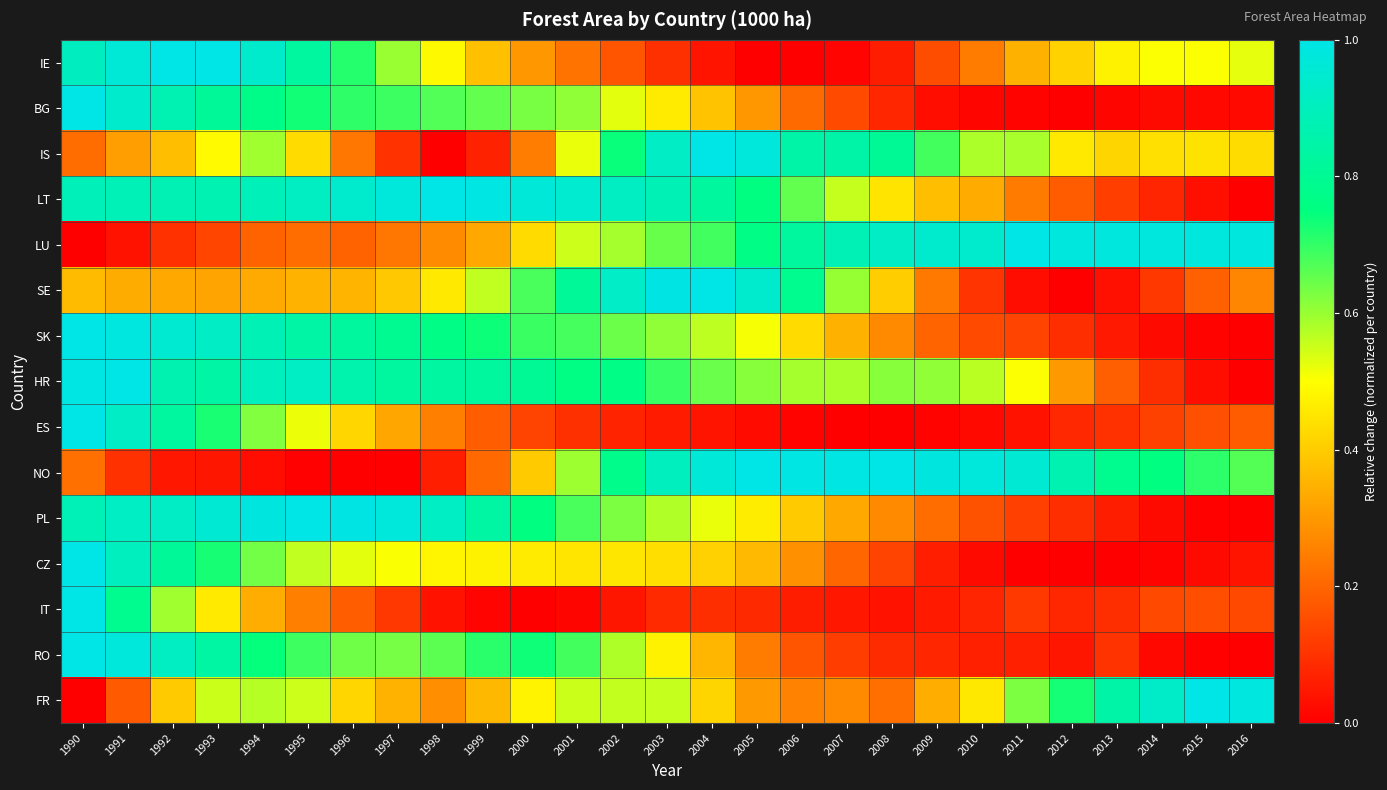

Reading left to right, extract all data points from this chart.

IE: 1990=0.9	1991=1.0	1992=1.0	1993=1.0	1994=0.9	1995=0.8	1996=0.7	1997=0.6	1998=0.5	1999=0.4	2000=0.3	2001=0.2	2002=0.2	2003=0.1	2004=0.0	2005=0.0	2006=0.0	2007=0.0	2008=0.1	2009=0.2	2010=0.2	2011=0.3	2012=0.4	2013=0.5	2014=0.5	2015=0.5	2016=0.5
BG: 1990=1.0	1991=0.9	1992=0.9	1993=0.8	1994=0.8	1995=0.7	1996=0.7	1997=0.7	1998=0.7	1999=0.7	2000=0.6	2001=0.6	2002=0.5	2003=0.5	2004=0.4	2005=0.3	2006=0.2	2007=0.1	2008=0.1	2009=0.0	2010=0.0	2011=0.0	2012=0.0	2013=0.0	2014=0.0	2015=0.0	2016=0.0
IS: 1990=0.2	1991=0.3	1992=0.4	1993=0.5	1994=0.6	1995=0.4	1996=0.2	1997=0.1	1998=0.0	1999=0.1	2000=0.2	2001=0.5	2002=0.7	2003=0.9	2004=1.0	2005=1.0	2006=0.8	2007=0.8	2008=0.8	2009=0.7	2010=0.6	2011=0.6	2012=0.5	2013=0.4	2014=0.4	2015=0.4	2016=0.4
LT: 1990=0.9	1991=0.9	1992=0.9	1993=0.9	1994=0.9	1995=0.9	1996=0.9	1997=1.0	1998=1.0	1999=1.0	2000=1.0	2001=0.9	2002=0.9	2003=0.9	2004=0.8	2005=0.8	2006=0.7	2007=0.6	2008=0.4	2009=0.4	2010=0.3	2011=0.2	2012=0.2	2013=0.1	2014=0.1	2015=0.0	2016=0.0
LU: 1990=0.0	1991=0.0	1992=0.1	1993=0.1	1994=0.2	1995=0.2	1996=0.2	1997=0.2	1998=0.3	1999=0.3	2000=0.4	2001=0.5	2002=0.6	2003=0.6	2004=0.7	2005=0.8	2006=0.8	2007=0.9	2008=0.9	2009=0.9	2010=0.9	2011=1.0	2012=1.0	2013=1.0	2014=1.0	2015=1.0	2016=1.0
SE: 1990=0.4	1991=0.3	1992=0.3	1993=0.3	1994=0.3	1995=0.4	1996=0.4	1997=0.4	1998=0.5	1999=0.6	2000=0.7	2001=0.8	2002=0.9	2003=1.0	2004=1.0	2005=0.9	2006=0.8	2007=0.6	2008=0.4	2009=0.2	2010=0.1	2011=0.0	2012=0.0	2013=0.0	2014=0.1	2015=0.2	2016=0.3
SK: 1990=1.0	1991=1.0	1992=1.0	1993=0.9	1994=0.9	1995=0.8	1996=0.8	1997=0.8	1998=0.8	1999=0.7	2000=0.7	2001=0.7	2002=0.6	2003=0.6	2004=0.6	2005=0.5	2006=0.4	2007=0.3	2008=0.3	2009=0.2	2010=0.1	2011=0.1	2012=0.1	2013=0.1	2014=0.0	2015=0.0	2016=0.0
HR: 1990=1.0	1991=1.0	1992=0.9	1993=0.8	1994=0.9	1995=0.9	1996=0.9	1997=0.8	1998=0.8	1999=0.8	2000=0.8	2001=0.8	2002=0.8	2003=0.7	2004=0.6	2005=0.6	2006=0.6	2007=0.6	2008=0.6	2009=0.6	2010=0.6	2011=0.5	2012=0.3	2013=0.2	2014=0.1	2015=0.0	2016=0.0
ES: 1990=1.0	1991=0.9	1992=0.8	1993=0.7	1994=0.6	1995=0.5	1996=0.4	1997=0.3	1998=0.3	1999=0.2	2000=0.1	2001=0.1	2002=0.1	2003=0.1	2004=0.0	2005=0.0	2006=0.0	2007=0.0	2008=0.0	2009=0.0	2010=0.0	2011=0.0	2012=0.1	2013=0.1	2014=0.1	2015=0.2	2016=0.2
NO: 1990=0.2	1991=0.1	1992=0.0	1993=0.0	1994=0.0	1995=0.0	1996=0.0	1997=0.0	1998=0.1	1999=0.2	2000=0.4	2001=0.6	2002=0.8	2003=0.9	2004=1.0	2005=1.0	2006=1.0	2007=1.0	2008=1.0	2009=1.0	2010=1.0	2011=1.0	2012=0.9	2013=0.8	2014=0.8	2015=0.7	2016=0.7
PL: 1990=0.9	1991=0.9	1992=0.9	1993=1.0	1994=1.0	1995=1.0	1996=1.0	1997=1.0	1998=0.9	1999=0.8	2000=0.8	2001=0.7	2002=0.6	2003=0.6	2004=0.5	2005=0.5	2006=0.4	2007=0.3	2008=0.3	2009=0.2	2010=0.2	2011=0.1	2012=0.1	2013=0.1	2014=0.0	2015=0.0	2016=0.0
CZ: 1990=1.0	1991=0.9	1992=0.8	1993=0.7	1994=0.6	1995=0.6	1996=0.5	1997=0.5	1998=0.5	1999=0.5	2000=0.5	2001=0.5	2002=0.5	2003=0.4	2004=0.4	2005=0.4	2006=0.3	2007=0.2	2008=0.1	2009=0.1	2010=0.0	2011=0.0	2012=0.0	2013=0.0	2014=0.0	2015=0.0	2016=0.0
IT: 1990=1.0	1991=0.8	1992=0.6	1993=0.5	1994=0.3	1995=0.3	1996=0.2	1997=0.1	1998=0.0	1999=0.0	2000=0.0	2001=0.0	2002=0.0	2003=0.1	2004=0.1	2005=0.1	2006=0.1	2007=0.0	2008=0.0	2009=0.1	2010=0.1	2011=0.1	2012=0.1	2013=0.1	2014=0.1	2015=0.2	2016=0.1
RO: 1990=1.0	1991=1.0	1992=0.9	1993=0.8	1994=0.7	1995=0.7	1996=0.6	1997=0.6	1998=0.7	1999=0.7	2000=0.7	2001=0.7	2002=0.6	2003=0.5	2004=0.4	2005=0.2	2006=0.2	2007=0.1	2008=0.1	2009=0.1	2010=0.1	2011=0.1	2012=0.0	2013=0.1	2014=0.0	2015=0.0	2016=0.0
FR: 1990=0.0	1991=0.2	1992=0.4	1993=0.6	1994=0.6	1995=0.6	1996=0.4	1997=0.4	1998=0.3	1999=0.4	2000=0.5	2001=0.6	2002=0.6	2003=0.6	2004=0.4	2005=0.3	2006=0.3	2007=0.3	2008=0.2	2009=0.3	2010=0.5	2011=0.6	2012=0.7	2013=0.8	2014=0.9	2015=1.0	2016=1.0